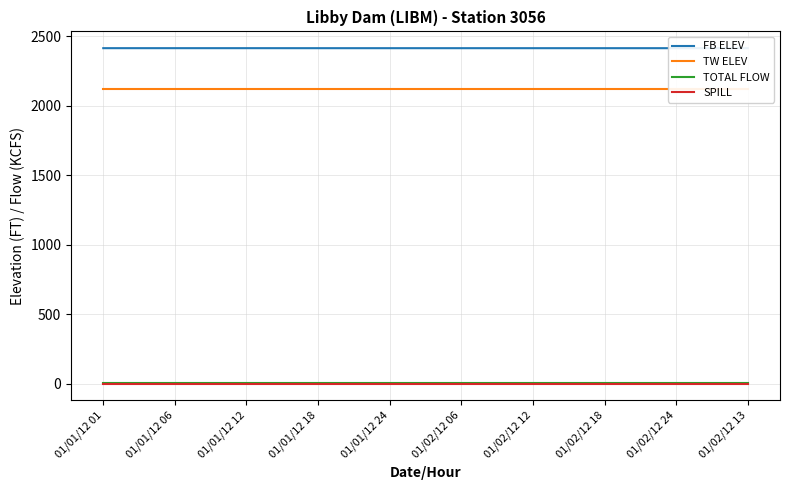

What are all the series names shown in the legend?

FB ELEV, TW ELEV, TOTAL FLOW, SPILL